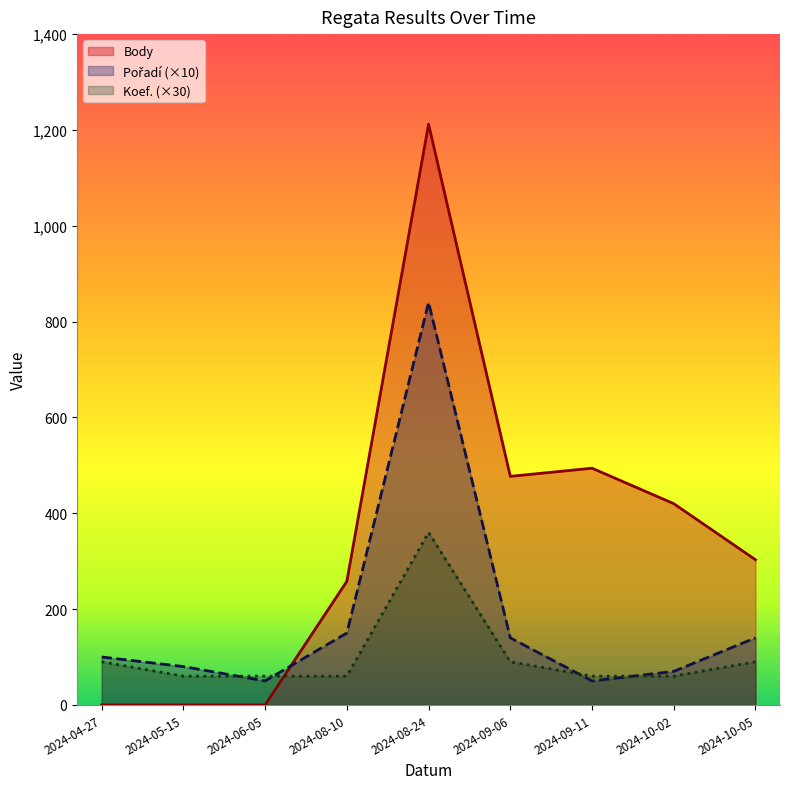

Rank the categories by Koef. value from highest to lowest.

2024-08-24, 2024-04-27, 2024-09-06, 2024-10-05, 2024-05-15, 2024-06-05, 2024-08-10, 2024-09-11, 2024-10-02